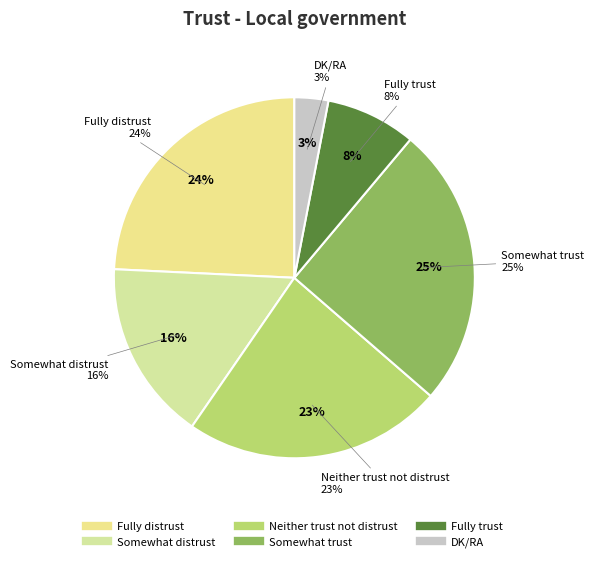

How much of the chart is everything except Fully distrust?

75.8%